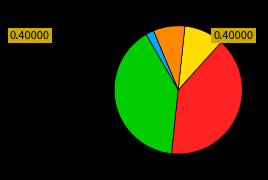

Is there a majority slice in this chart?

No